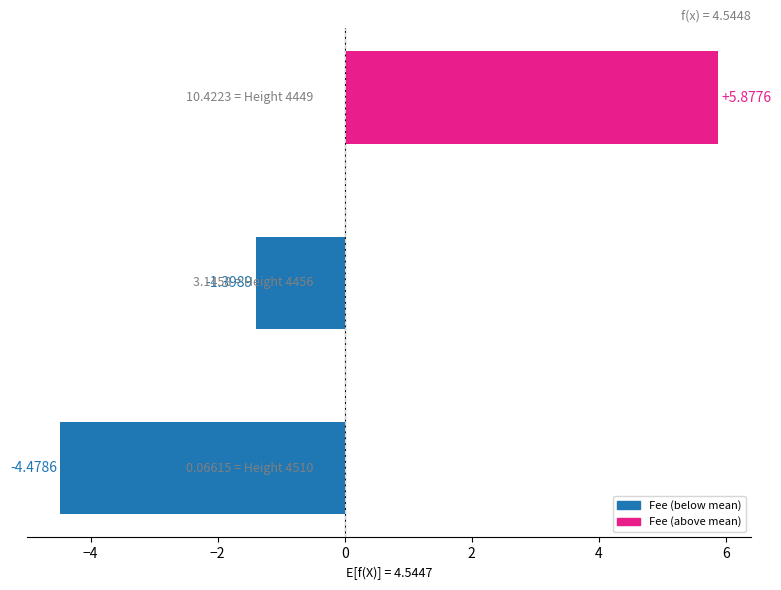

What is the difference between the maximum and second lowest values?

7.3